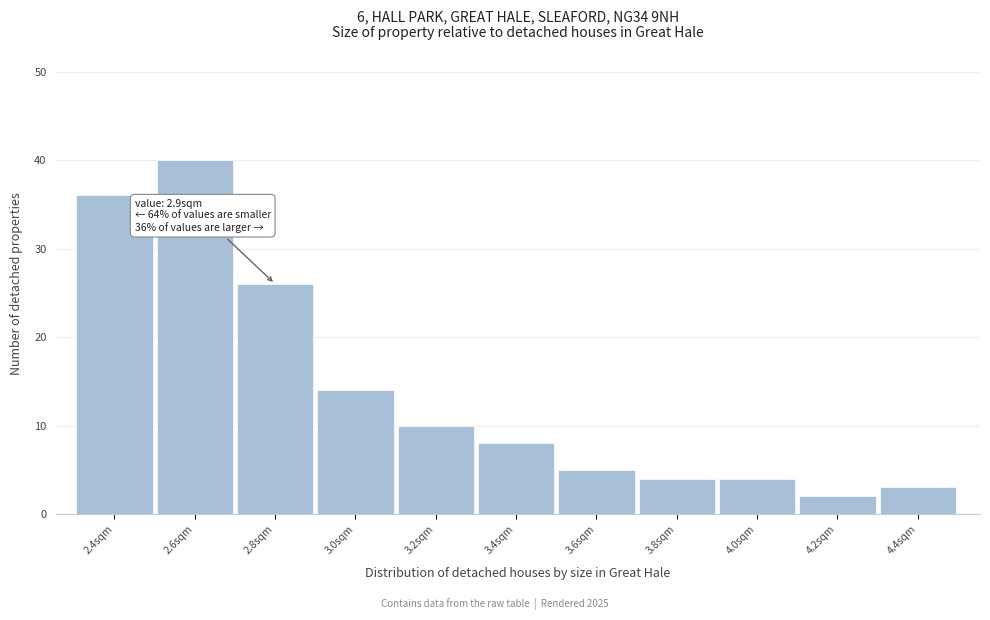

Reading left to right, what are all the values shown in this chart?

36	40	26	14	10	8	5	4	4	2	3